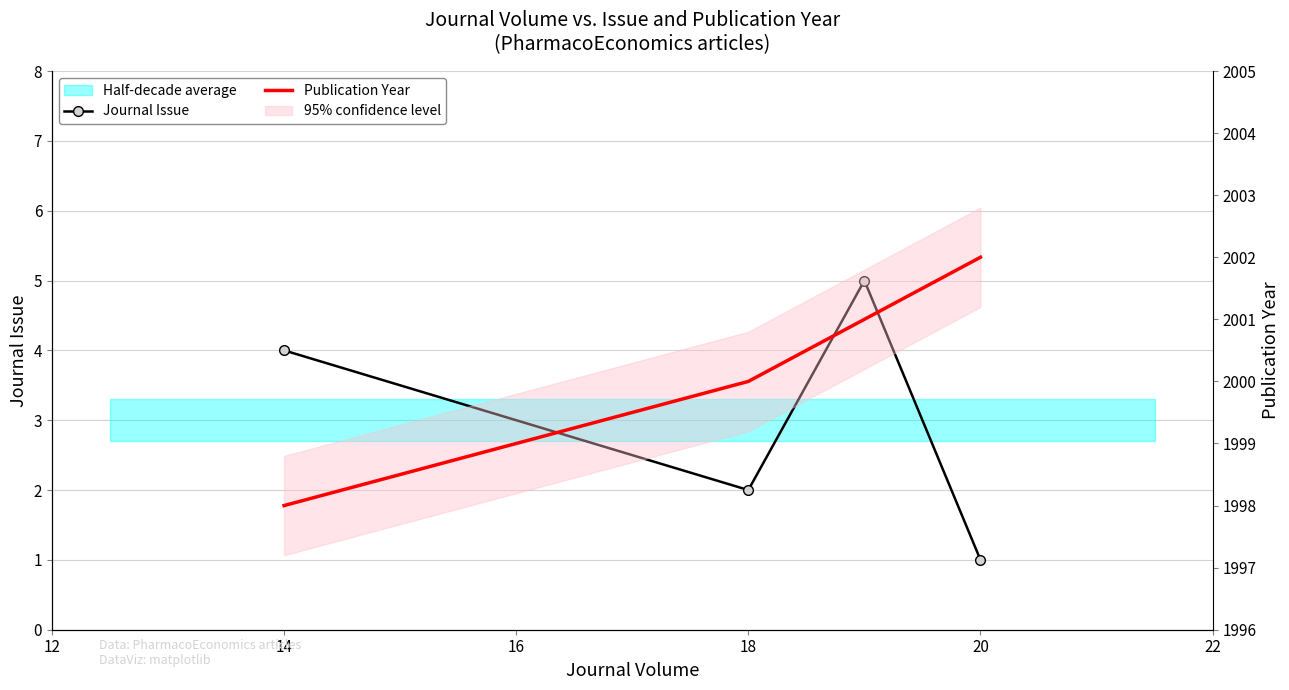

Which series has the largest range (max minus min)?

Journal Issue